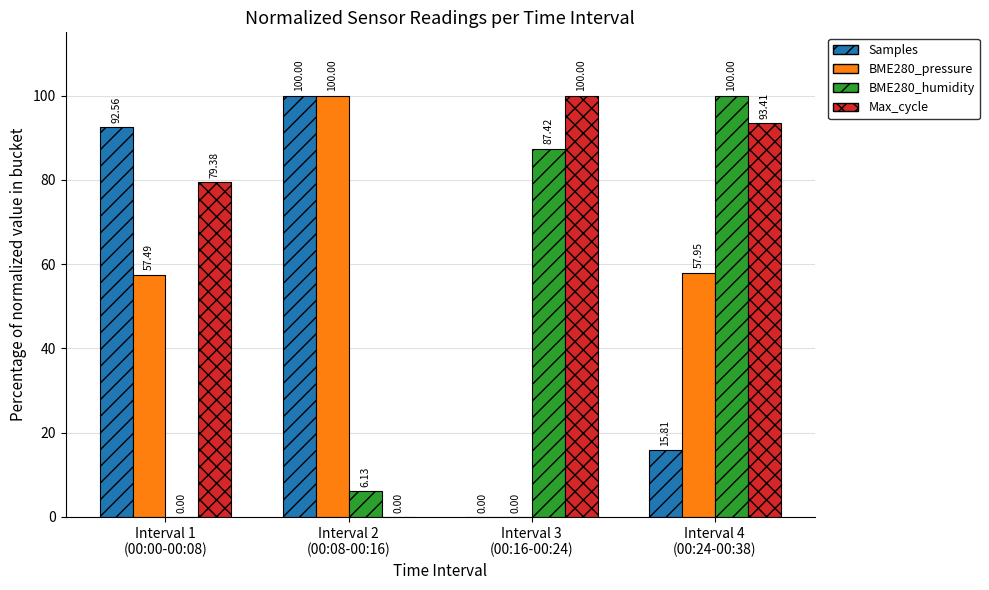

Does the chart contain stacked bars?

No